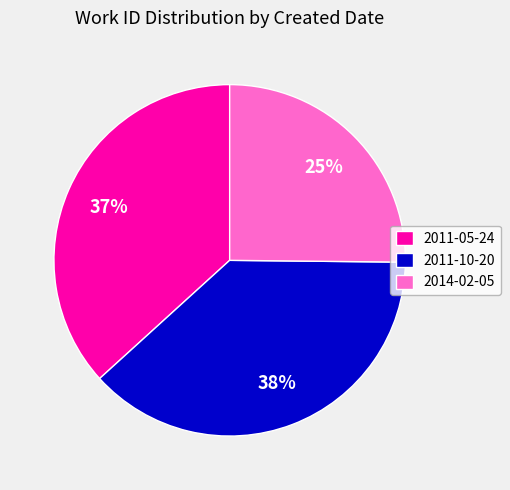

Between 2011-05-24 and 2014-02-05, which is larger?

2011-05-24